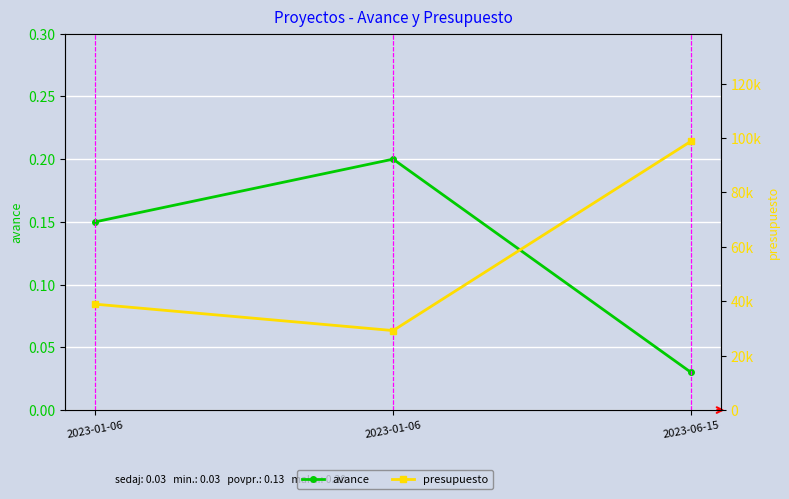

Reading left to right, extract all data points from this chart.

avance: 0.1	0.2	0.0
presupuesto: 38929.8	29220.7	98830.3